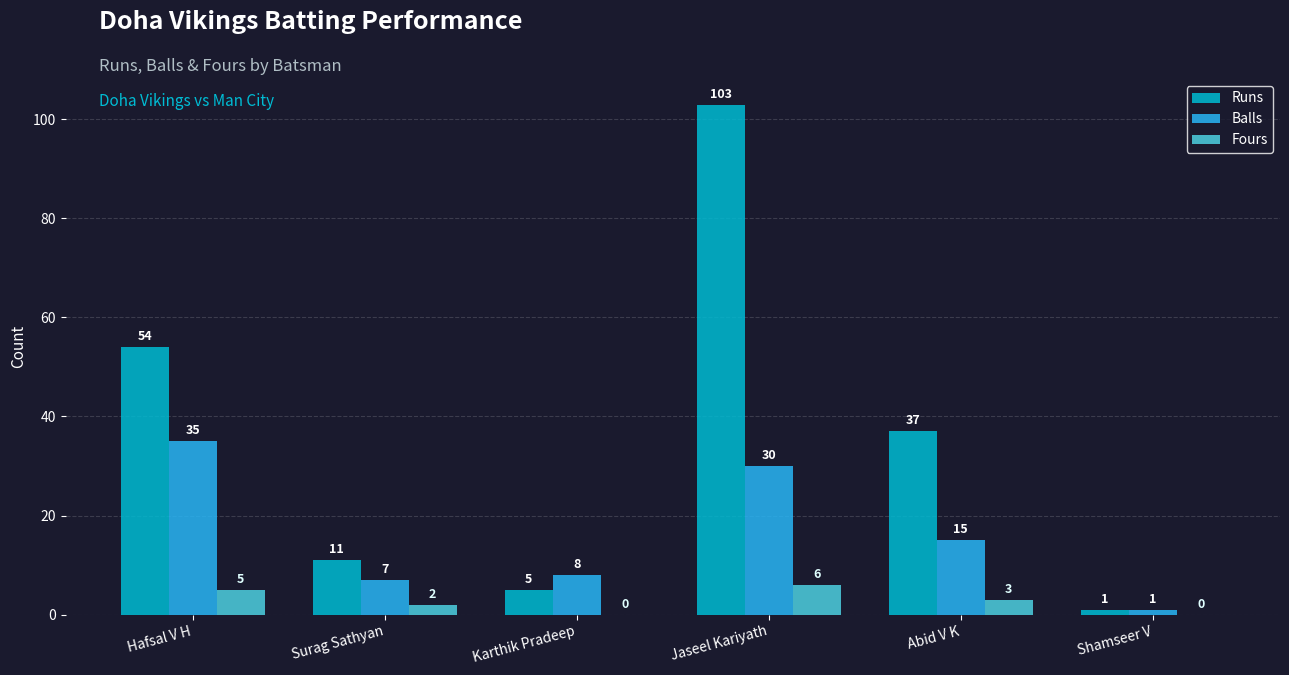

How many data points does each series have?

6